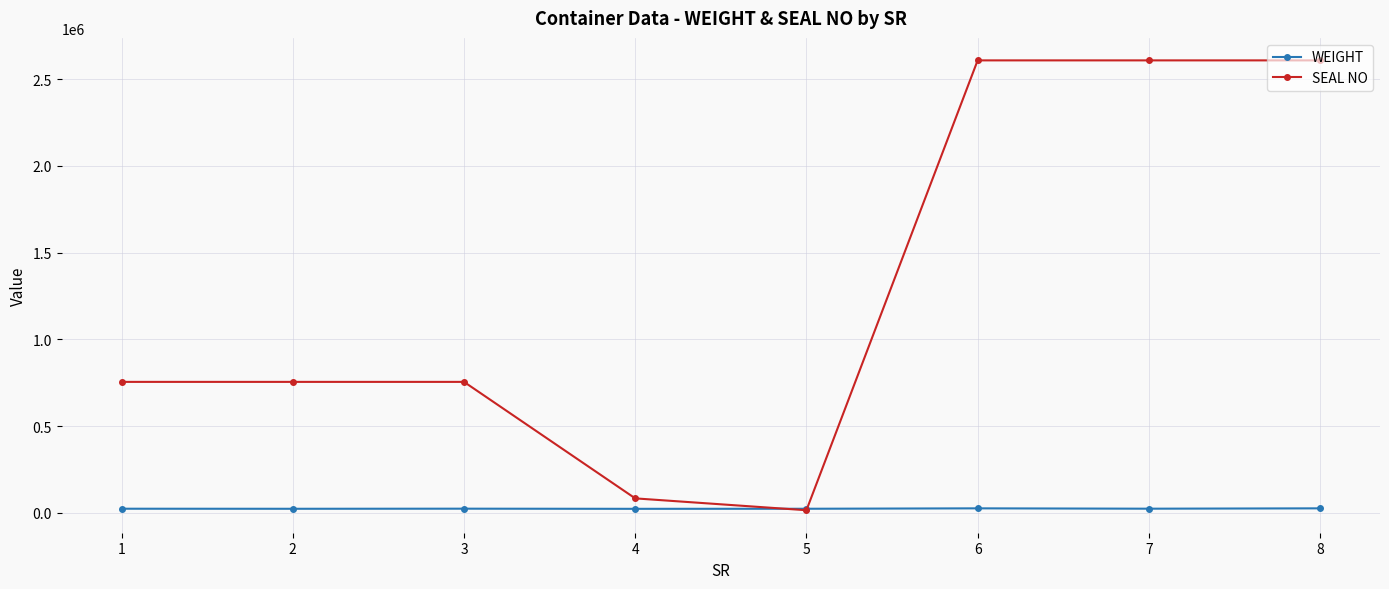

What is the maximum value shown in the chart?

2607791.0